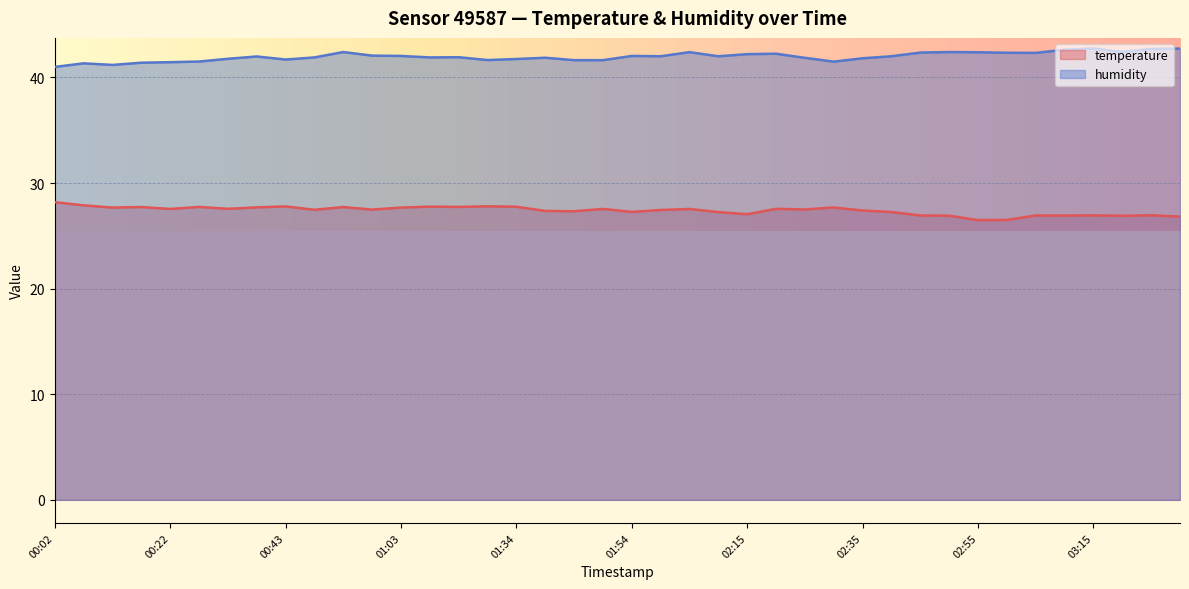

Is the value of humidity at 00:58 greater than the value of temperature at 00:38?

Yes